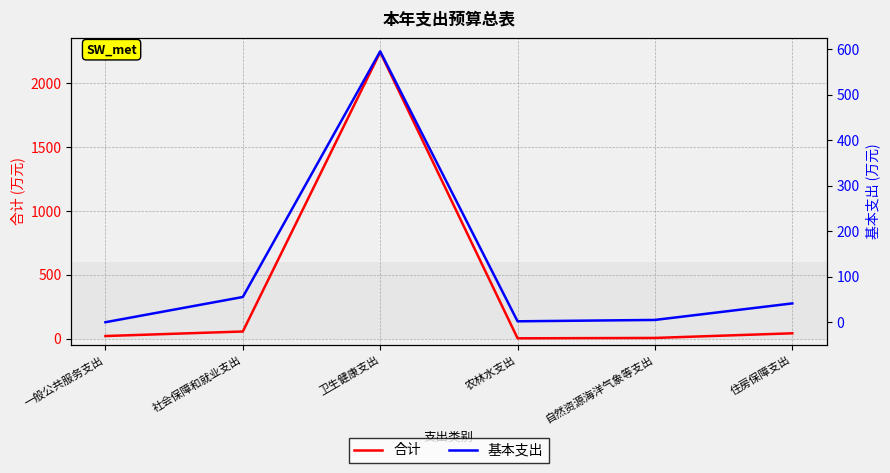

Is this an area chart (filled region under the line)?

No